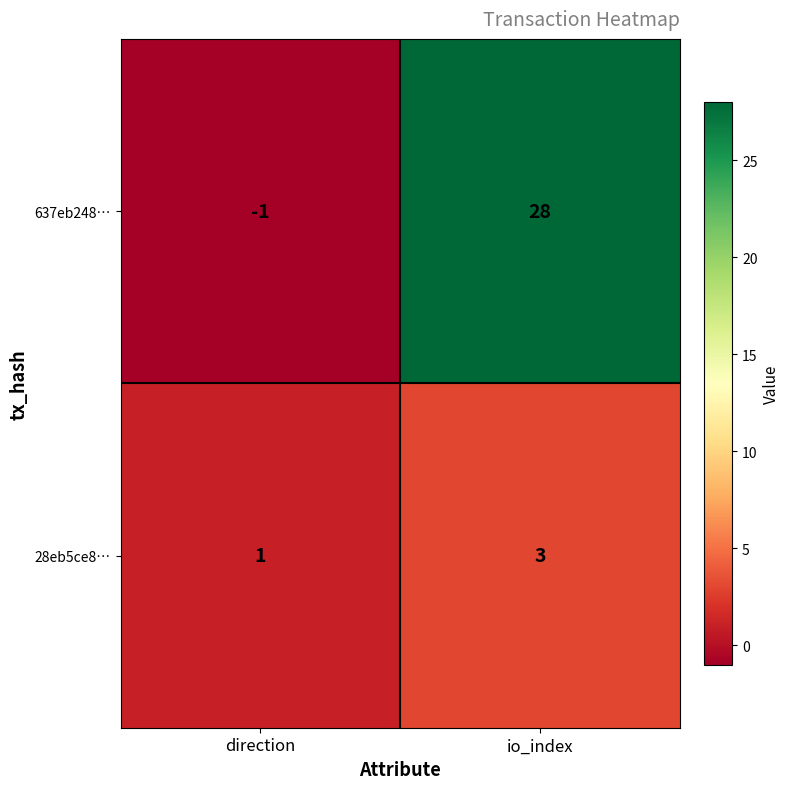

At io_index, list the series in order from largest to smallest.

637eb248…, 28eb5ce8…